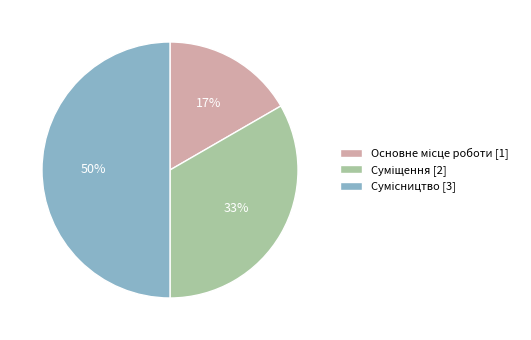

Count the number of slices in the pie.

3